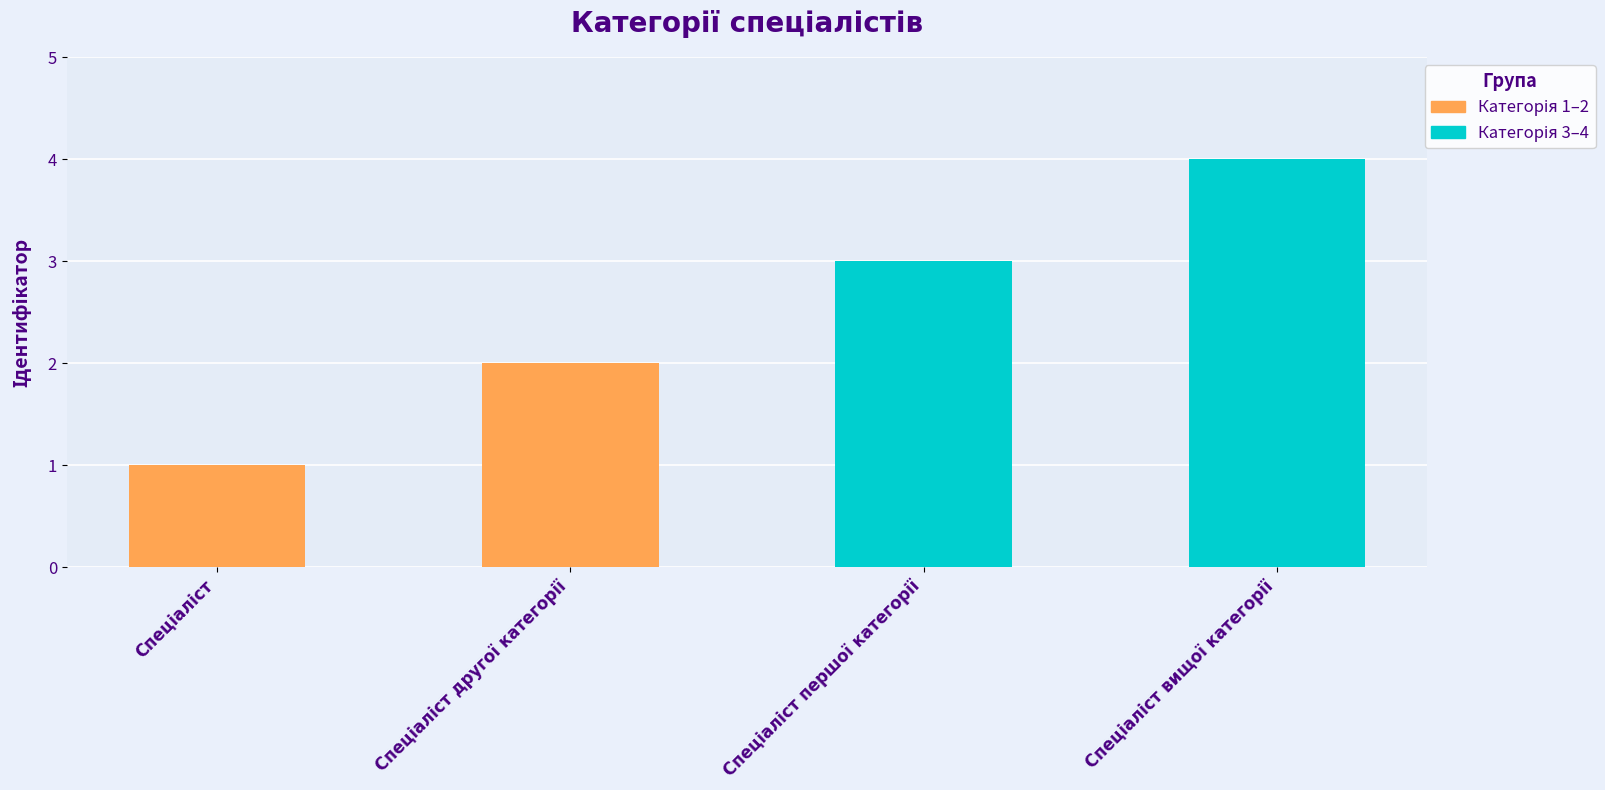

Is it true that the value at Спеціаліст вищої категорії is 4?

True